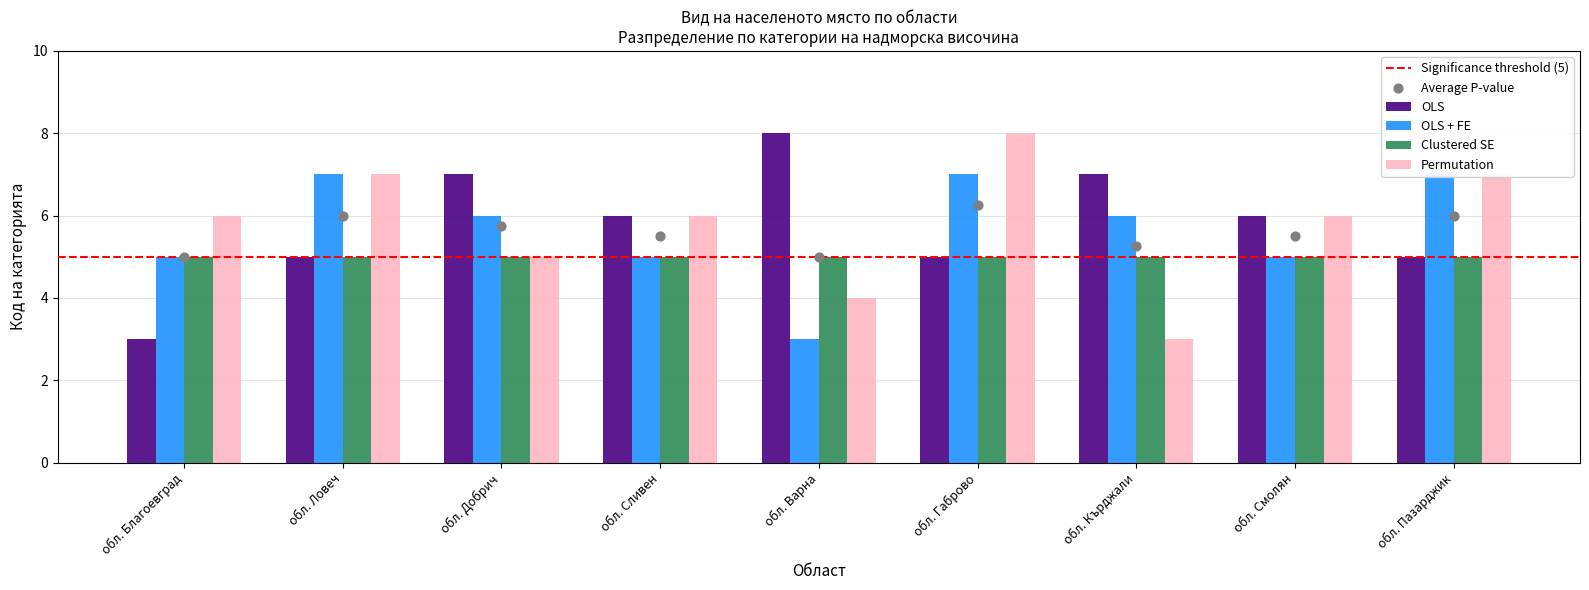

Which series has the widest spread of Y values?

OLS